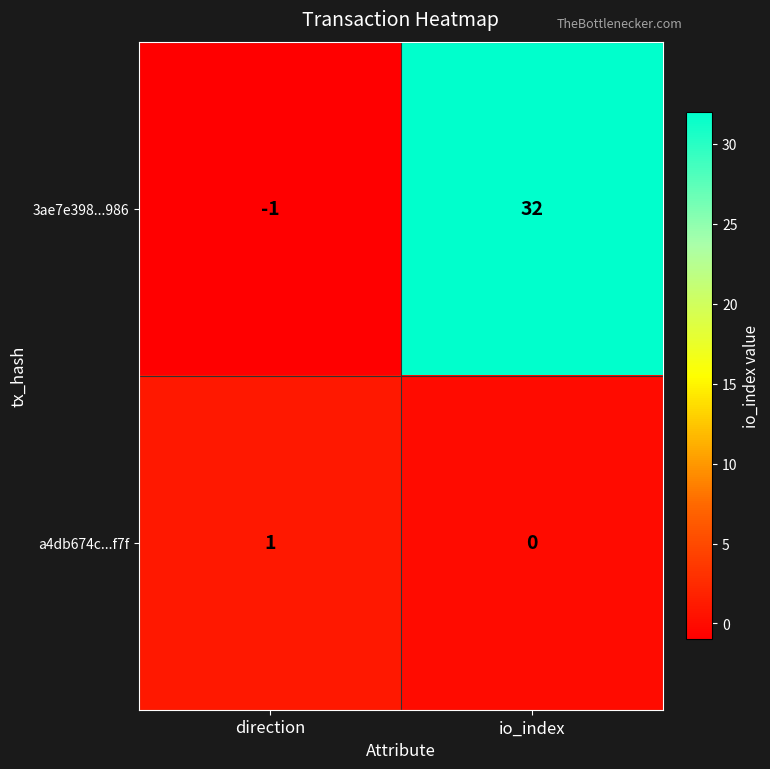

Rank the series by their maximum value, from lowest to highest.

a4db674c...f7f, 3ae7e398...986